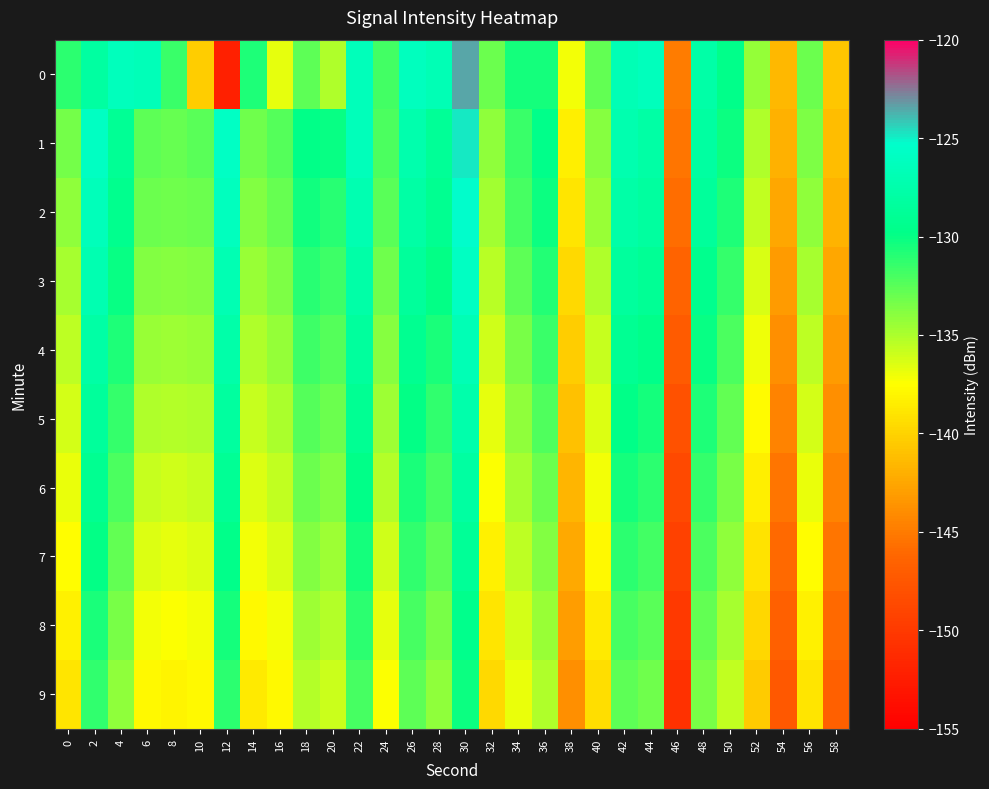

Which category has the lowest value across all series?

12